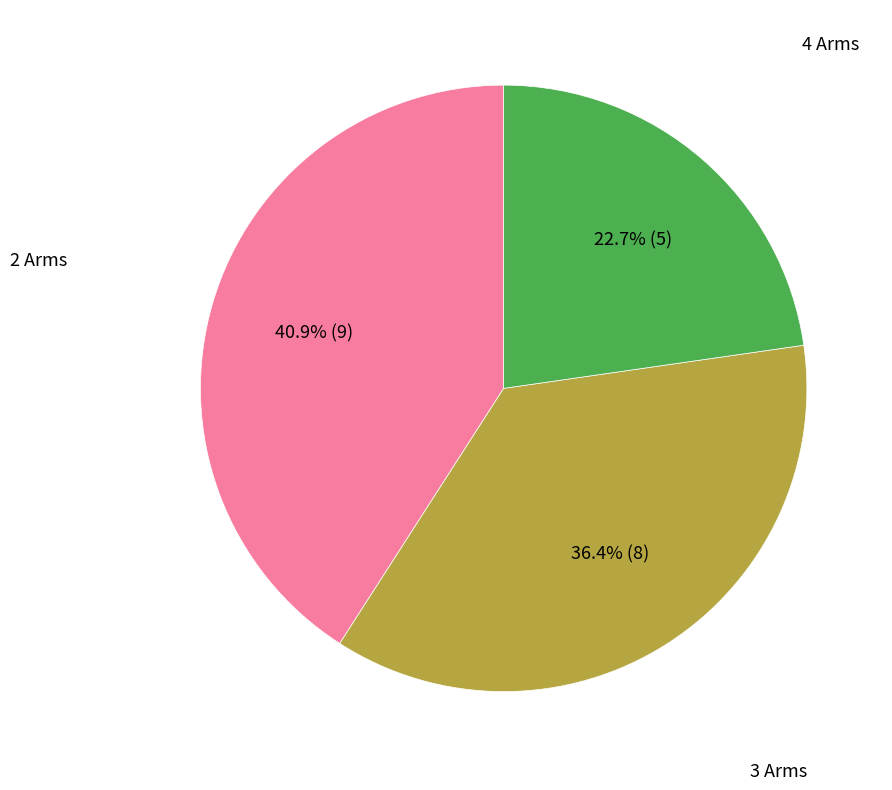

Does any single category account for the majority?

No